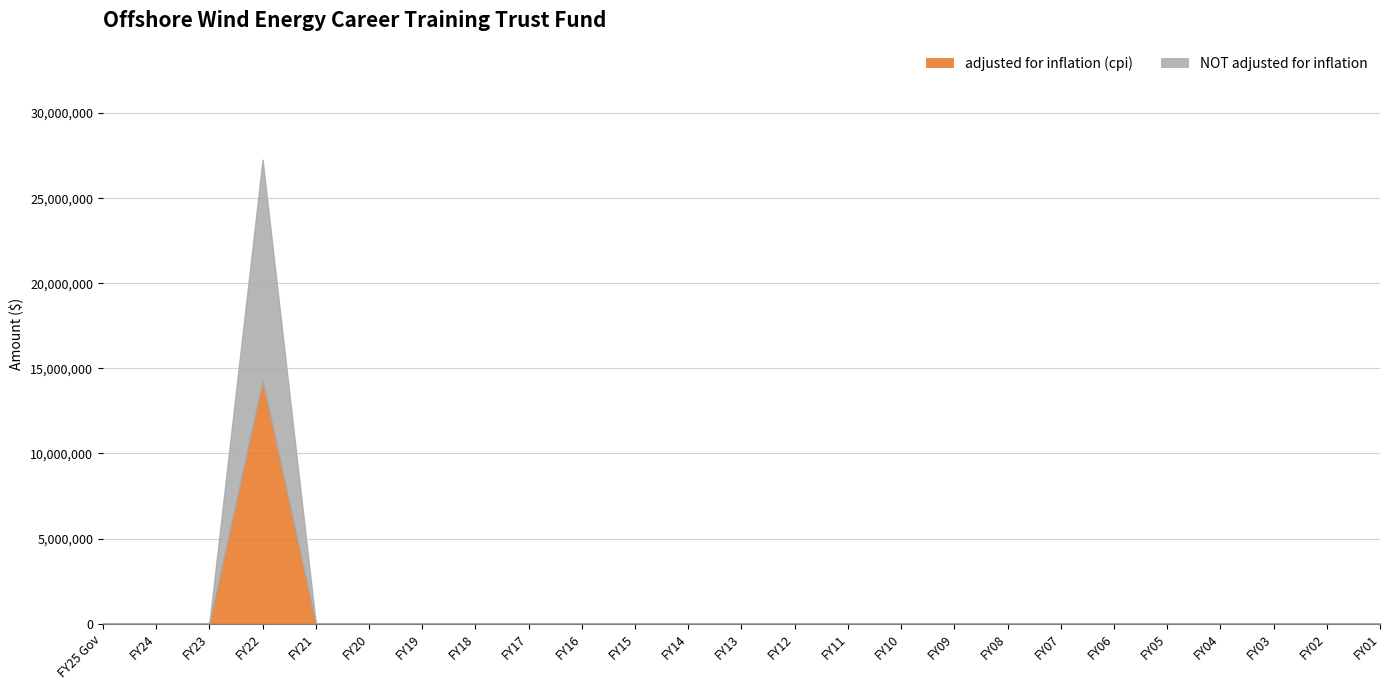

At which category is the sum across all series the highest?

FY22